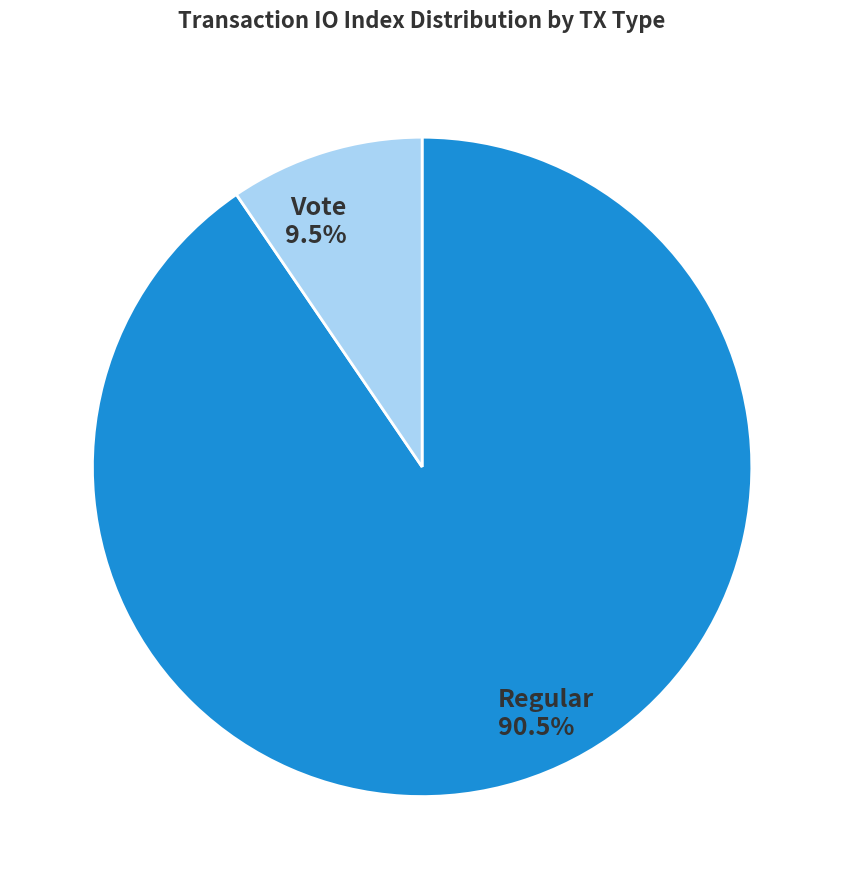

What is the majority slice?

Regular